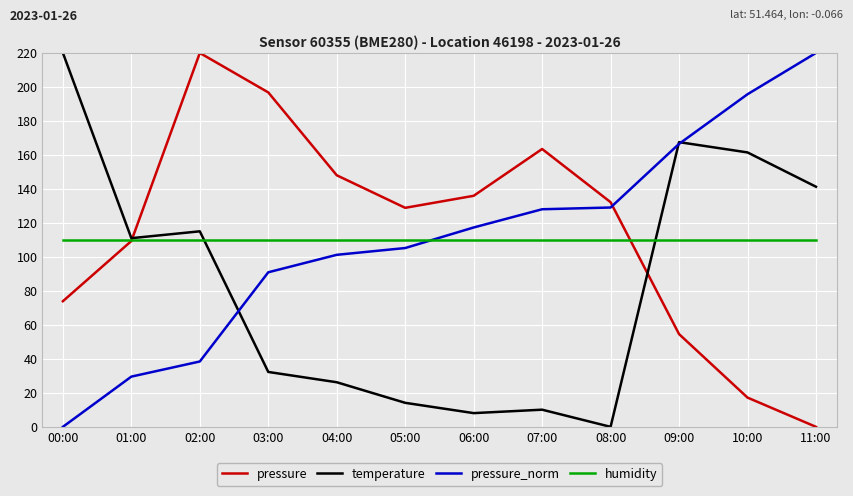

What is the spread (max minus min) of values at 03:00?

164.5